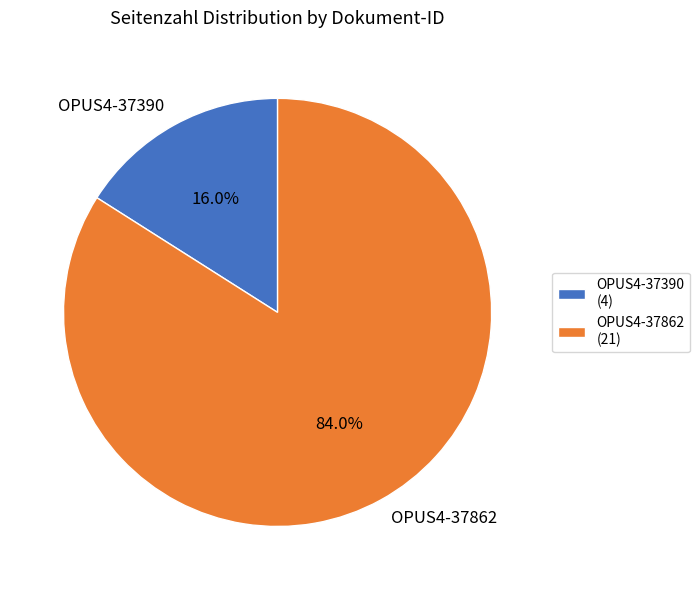

What is the ratio of the value at OPUS4-37862 to the value at OPUS4-37390?

5.2